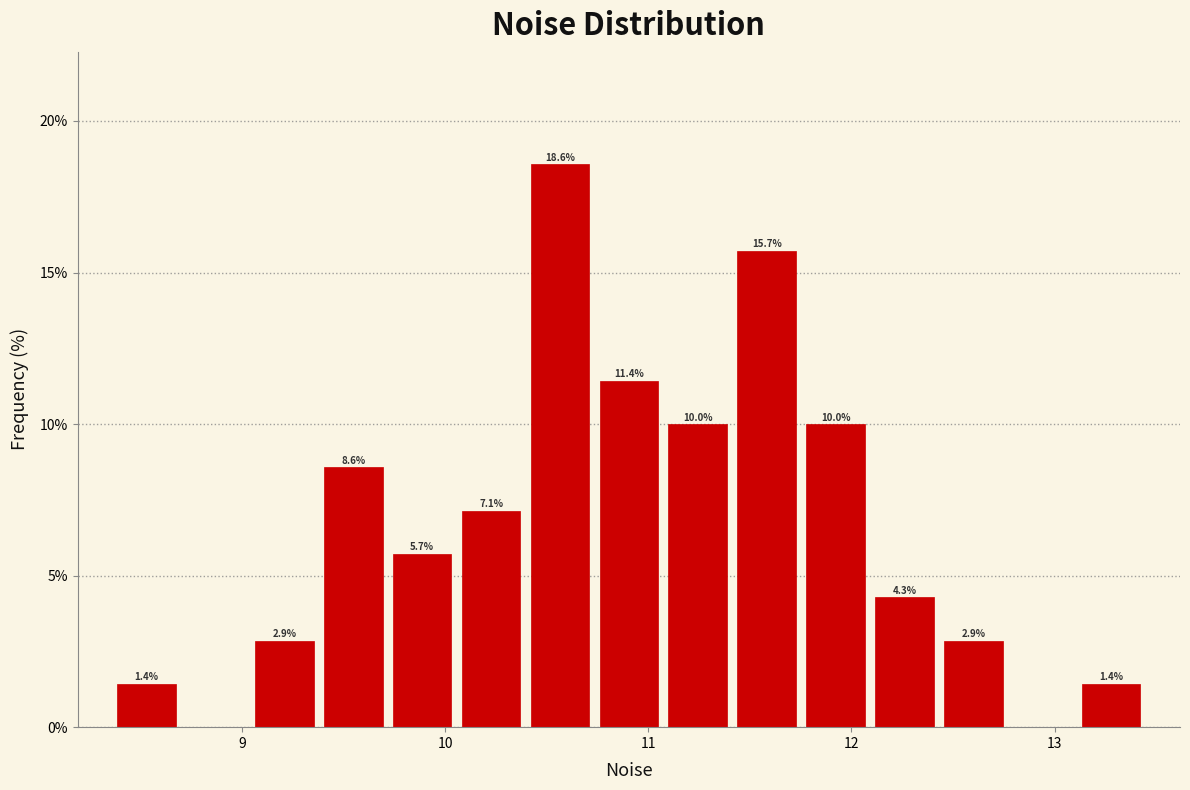

Read against the x-axis, roughly where is the centre of the tallest bar?

10.6